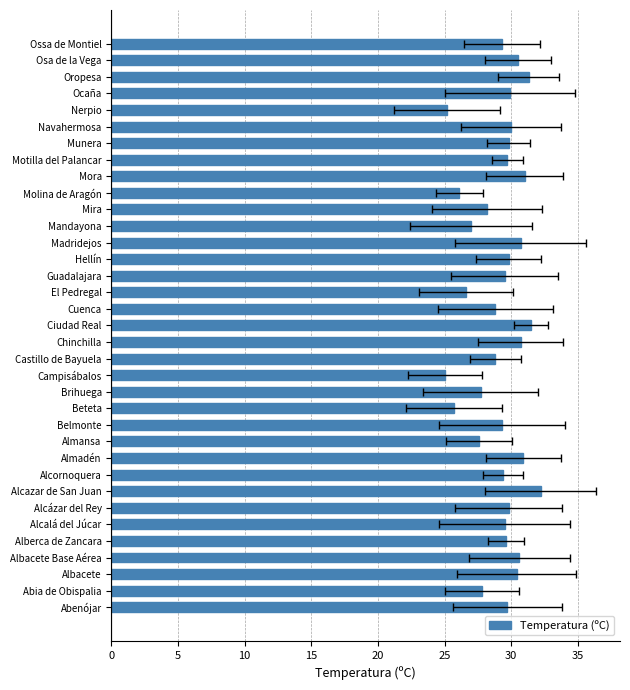

What is the difference between the values at Ciudad Real and Munera?

1.7